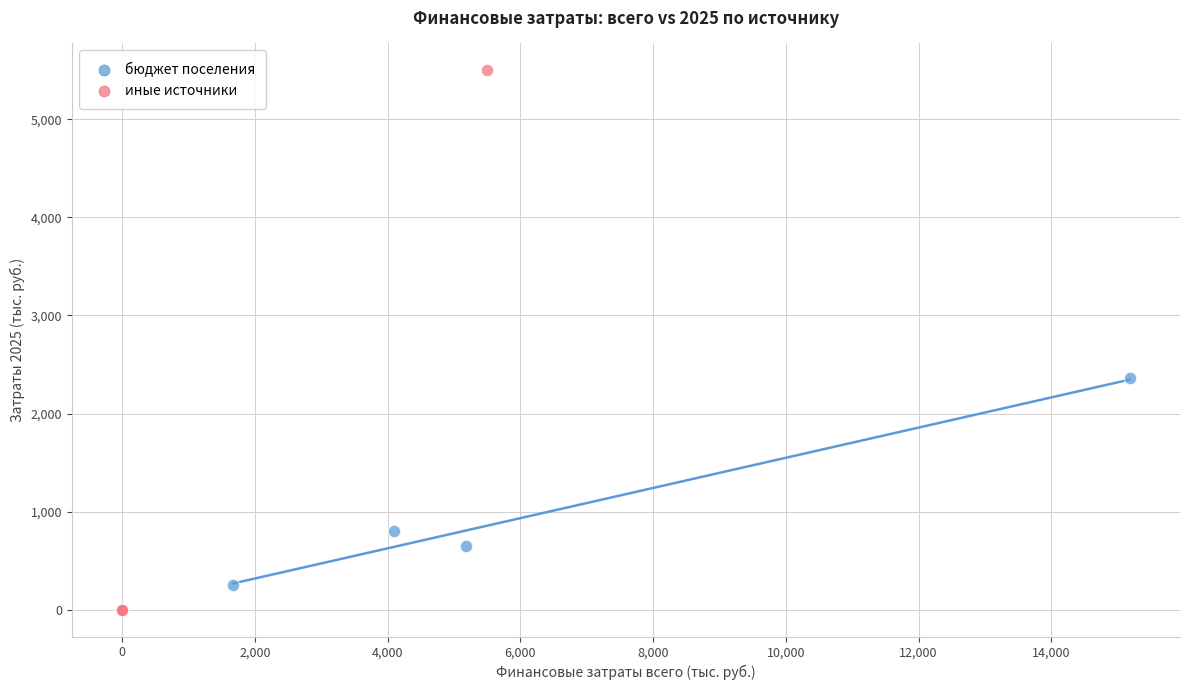

What are all the series names shown in the legend?

бюджет поселения, иные источники